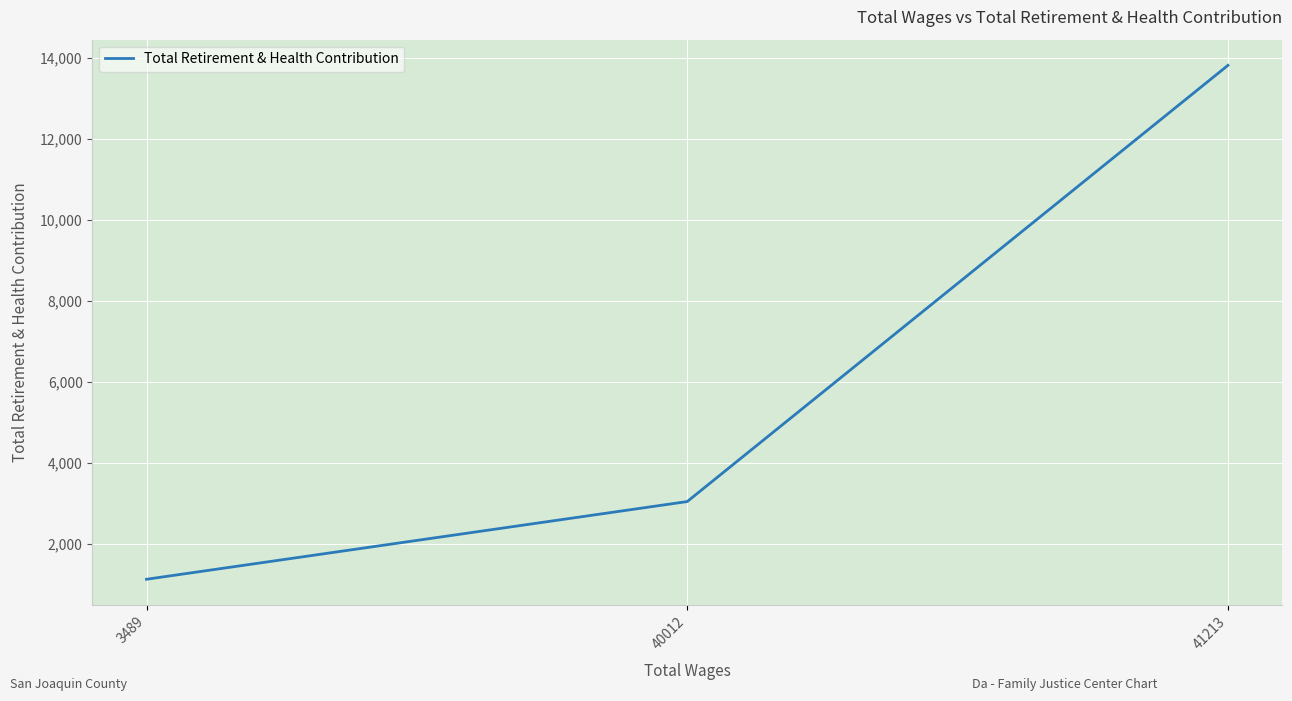

The chart shows a value of 3045 at 40012. True or false?

True